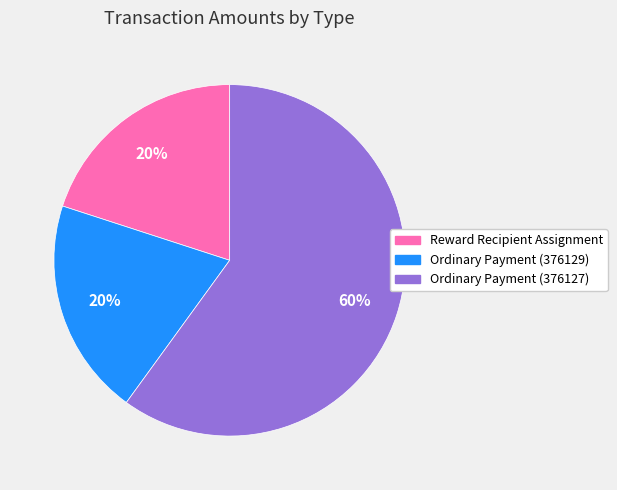

The Ordinary Payment (376127) slice represents 60% of the pie. True or false?

True